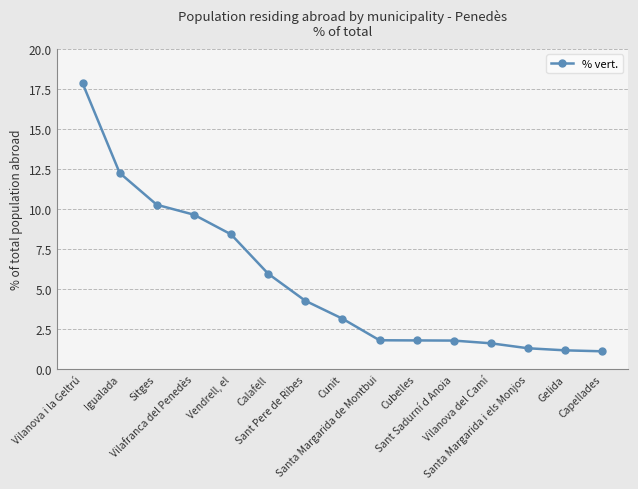

The value at Cunit is 3.2. True or false?

True